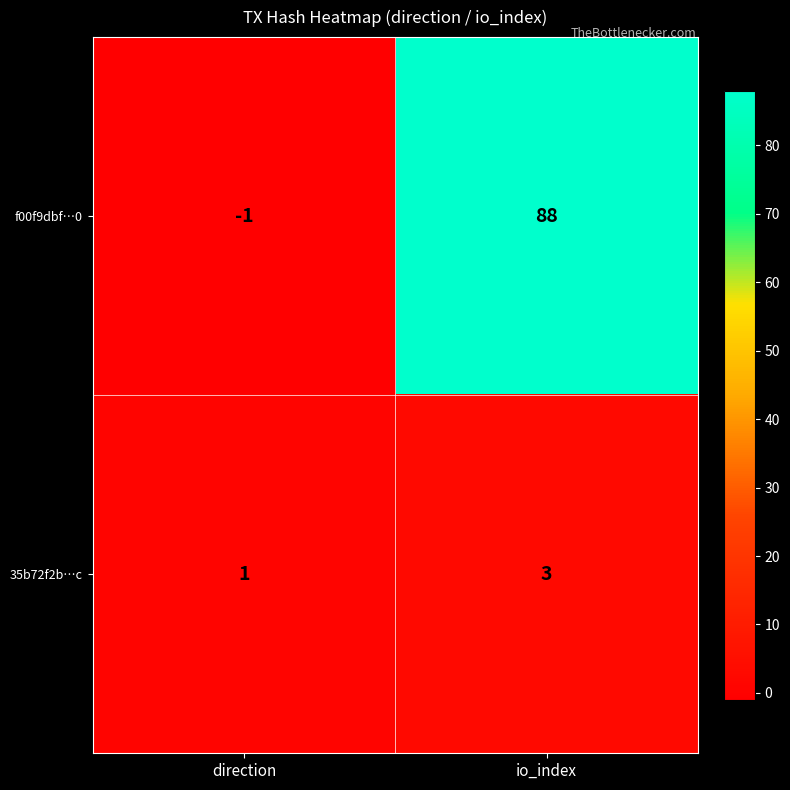

What is the smallest value displayed?

-1